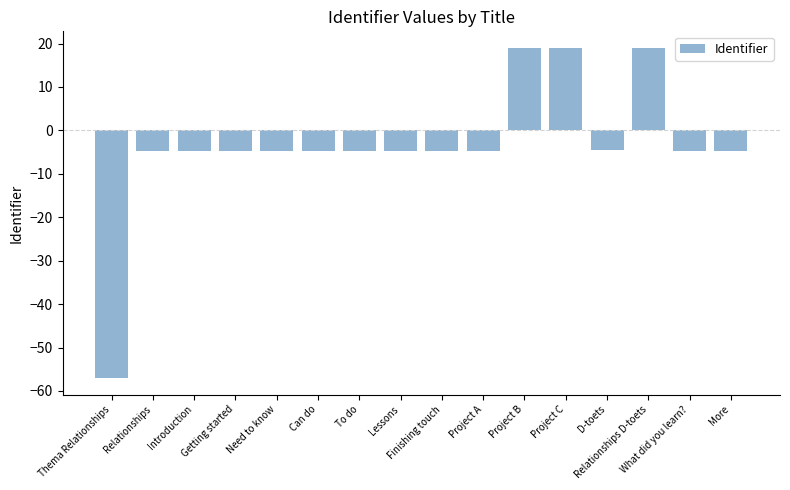

What is the value of the 3rd bar from the left?

-4.8